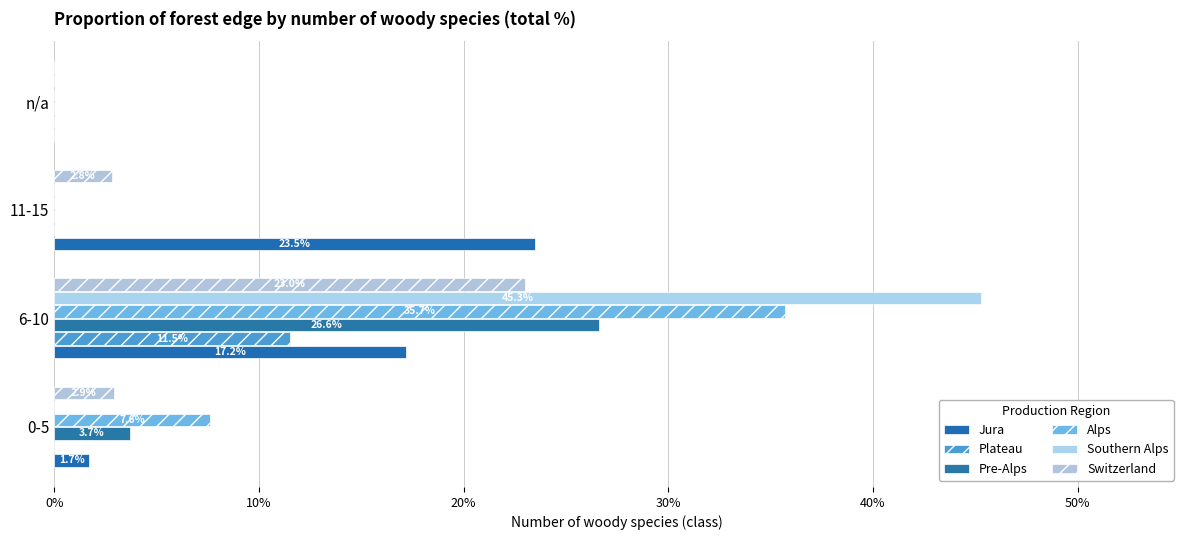

What is the difference between the maximum and second lowest values in the Southern Alps series?

45.3